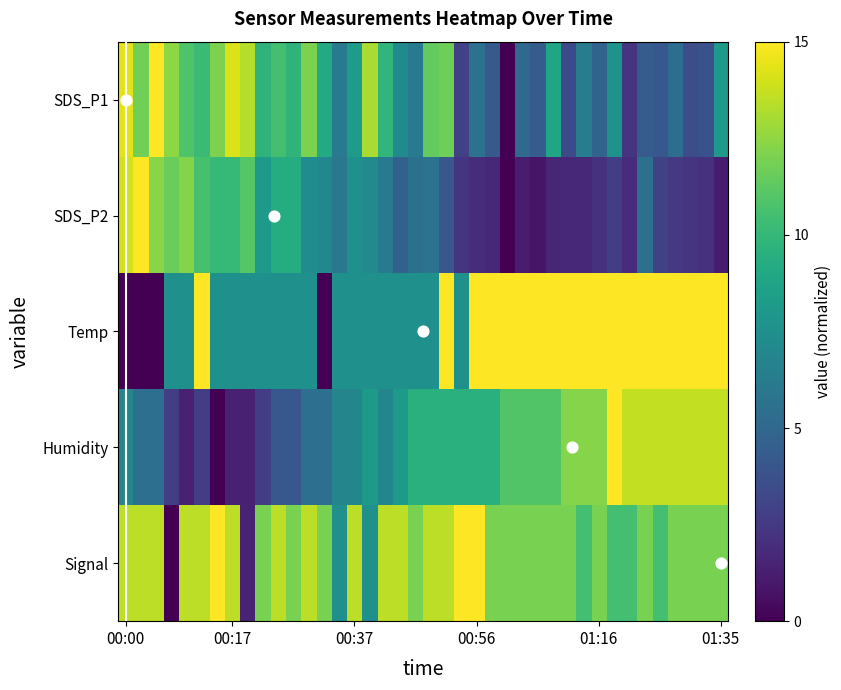

Which category has the highest value in the SDS_P2 series?

00:02